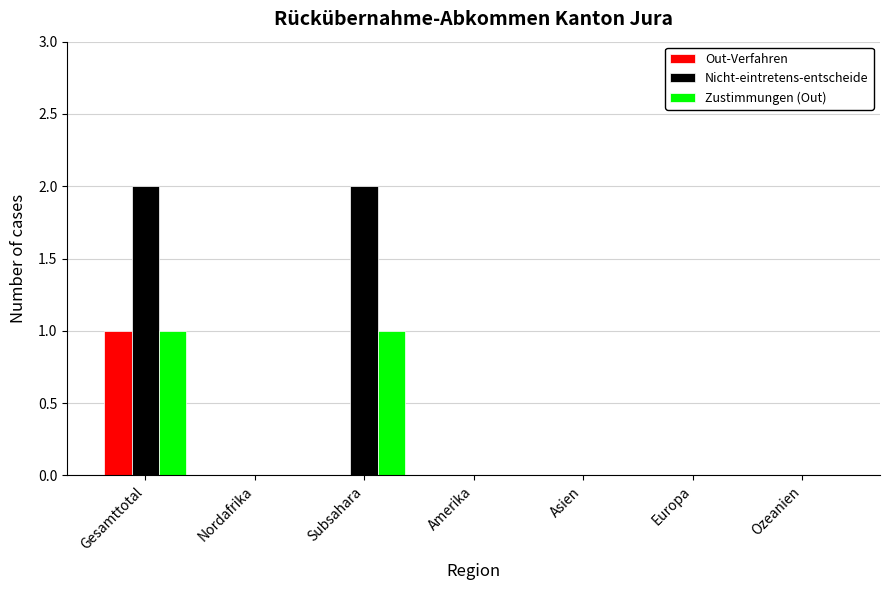

What is the sum of all Nicht-eintretens-entscheide values?

4